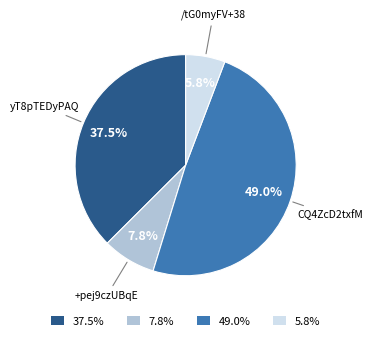

Between 49.0% and 5.8%, which is larger?

49.0%